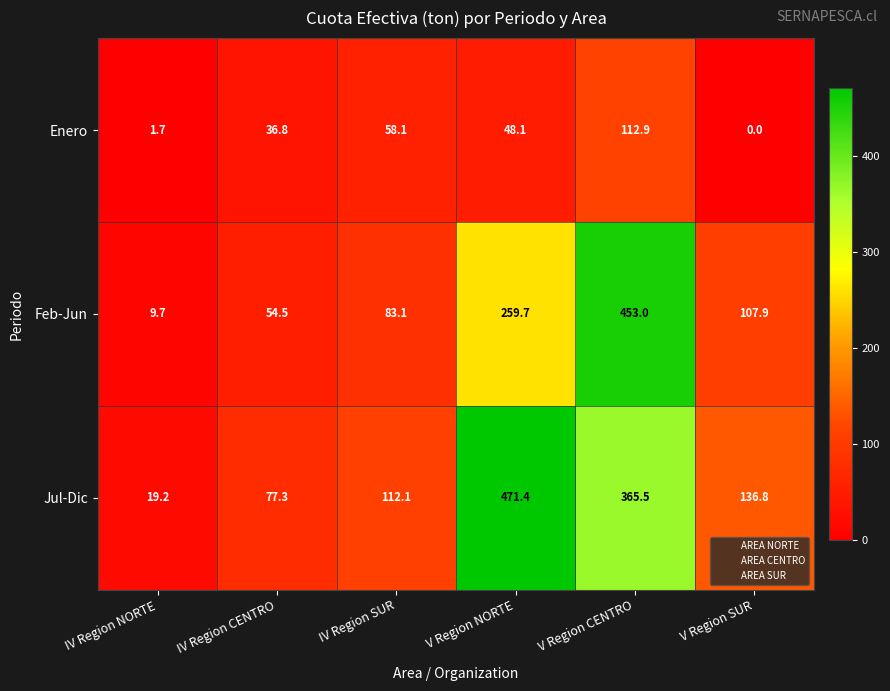

Count the number of data series in this chart.

3